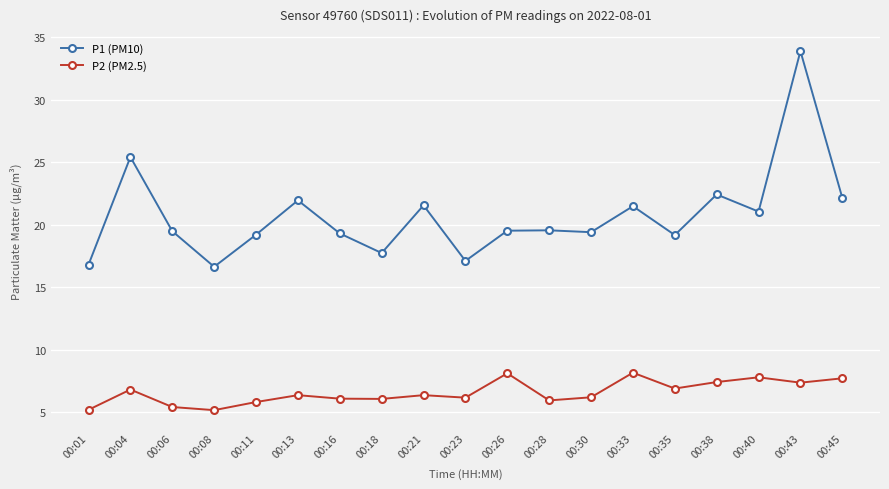

Where does the P2 (PM2.5) series first go above 6?

00:04